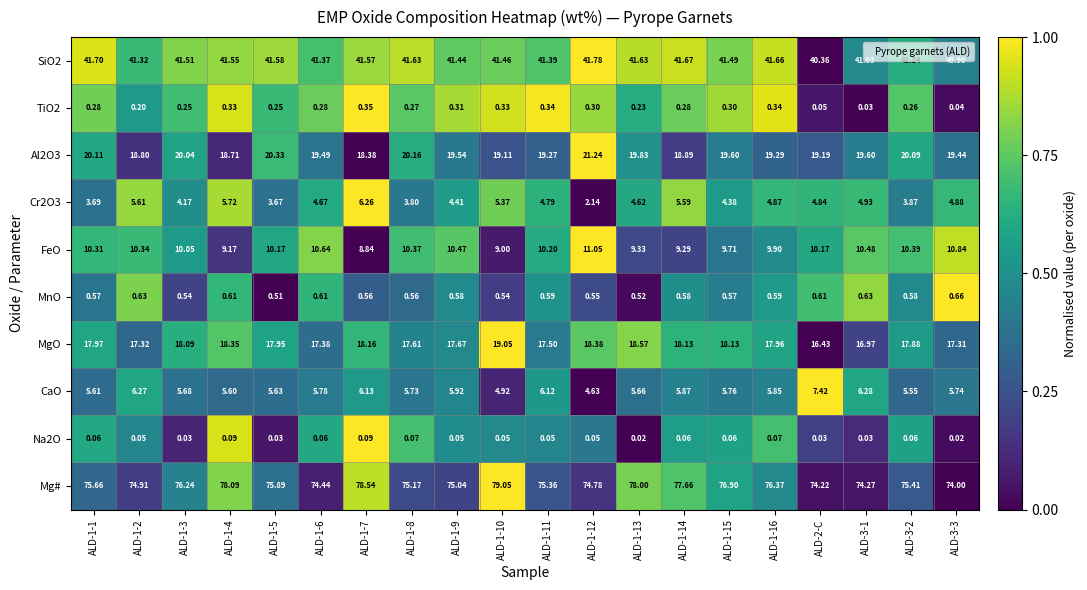

How many distinct data groups are displayed?

10